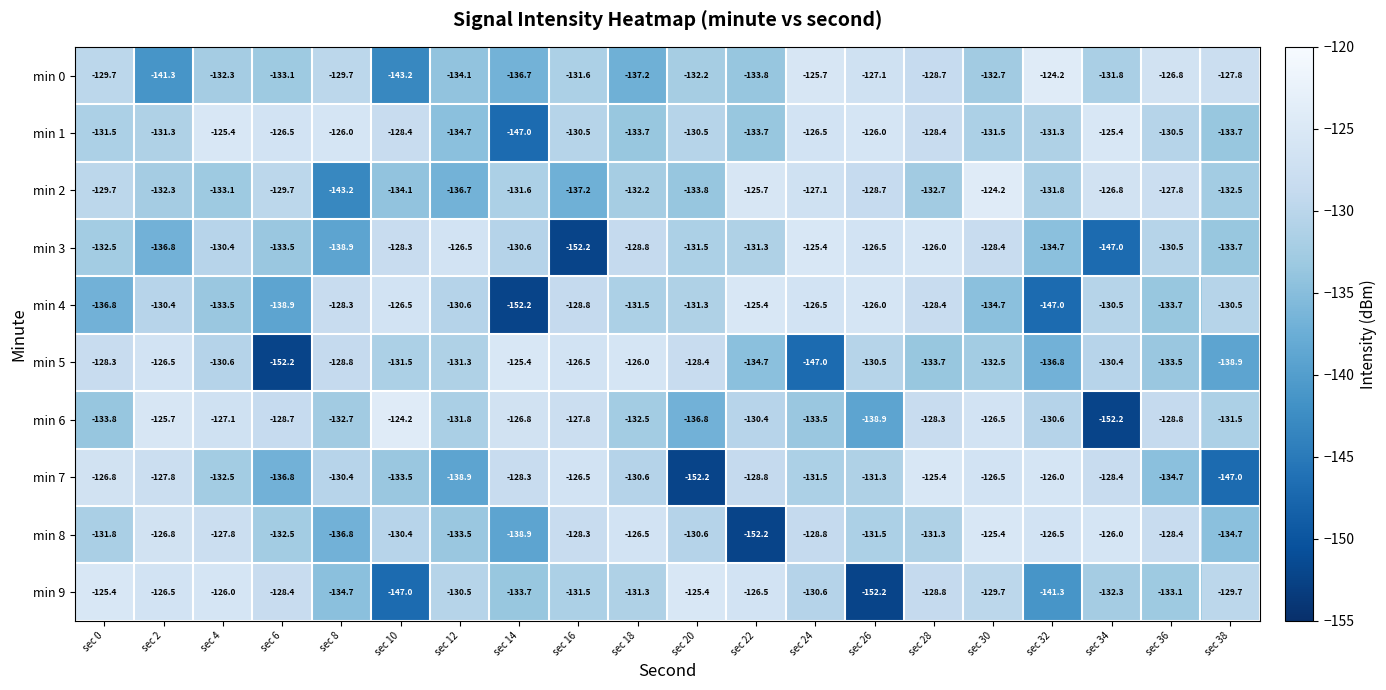

What is the approximate value of min 4 at sec 8?

-128.3